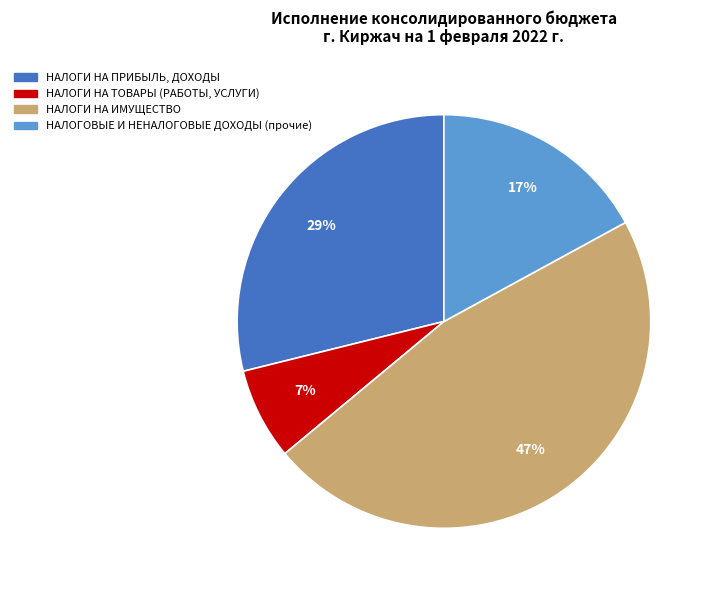

To the nearest percent, what is the average slice percentage?

25%